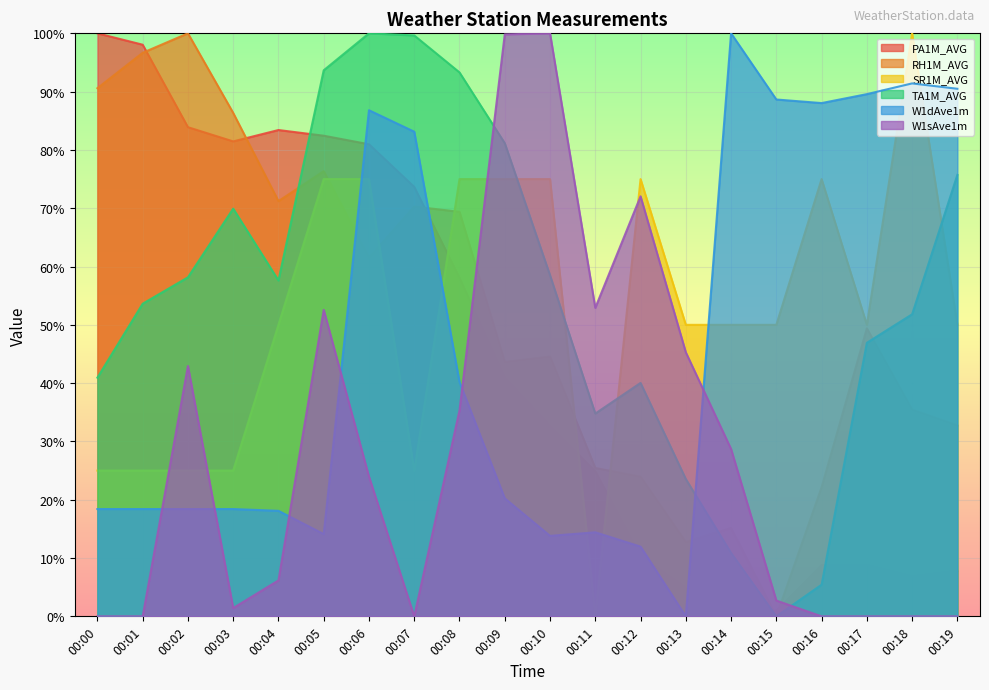

Reading left to right, transcribe all the data shown in this chart.

PA1M_AVG: 00:00=100.0	00:01=98.0	00:02=83.9	00:03=81.5	00:04=83.4	00:05=82.4	00:06=81.0	00:07=73.7	00:08=58.0	00:09=41.0	00:10=32.7	00:11=24.9	00:12=10.2	00:13=4.9	00:14=0.0	00:15=1.0	00:16=8.8	00:17=8.8	00:18=6.8	00:19=7.8
RH1M_AVG: 00:00=90.6	00:01=96.7	00:02=100.0	00:03=86.3	00:04=71.2	00:05=76.4	00:06=61.5	00:07=70.3	00:08=69.4	00:09=43.6	00:10=44.6	00:11=25.4	00:12=23.9	00:13=12.7	00:14=15.2	00:15=0.0	00:16=22.1	00:17=49.4	00:18=35.5	00:19=32.7
SR1M_AVG: 00:00=25.0	00:01=25.0	00:02=25.0	00:03=25.0	00:04=50.0	00:05=75.0	00:06=75.0	00:07=25.0	00:08=75.0	00:09=75.0	00:10=75.0	00:11=0.0	00:12=75.0	00:13=50.0	00:14=50.0	00:15=50.0	00:16=75.0	00:17=50.0	00:18=100.0	00:19=50.0
TA1M_AVG: 00:00=40.9	00:01=53.6	00:02=58.2	00:03=69.9	00:04=57.6	00:05=93.7	00:06=100.0	00:07=99.6	00:08=93.3	00:09=81.2	00:10=58.5	00:11=34.8	00:12=40.0	00:13=23.6	00:14=10.9	00:15=0.0	00:16=5.4	00:17=46.9	00:18=51.8	00:19=75.7
W1dAve1m: 00:00=18.4	00:01=18.4	00:02=18.4	00:03=18.4	00:04=18.1	00:05=14.1	00:06=86.8	00:07=83.1	00:08=40.2	00:09=20.2	00:10=13.8	00:11=14.4	00:12=12.0	00:13=0.0	00:14=100.0	00:15=88.7	00:16=88.0	00:17=89.6	00:18=91.4	00:19=90.5
W1sAve1m: 00:00=0.0	00:01=0.0	00:02=42.9	00:03=1.4	00:04=6.2	00:05=52.6	00:06=24.0	00:07=0.0	00:08=35.3	00:09=99.8	00:10=100.0	00:11=52.9	00:12=72.0	00:13=45.3	00:14=28.7	00:15=2.7	00:16=0.0	00:17=0.0	00:18=0.0	00:19=0.0